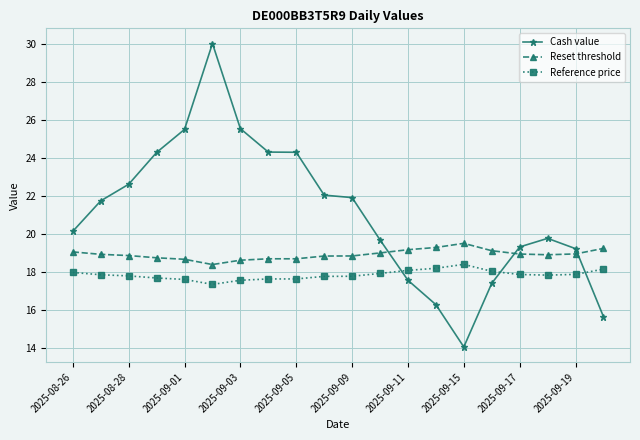

Which series has the largest total across all categories?

Cash value